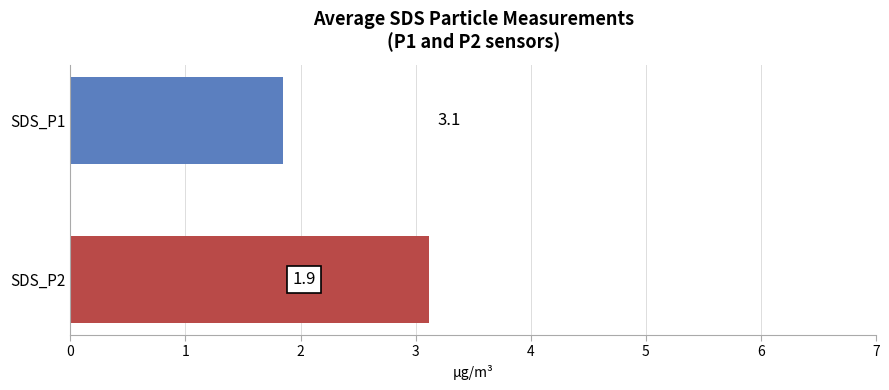

Is the value of SDS_P2 at 26 greater than the value of SDS_P1 at 14?

Yes